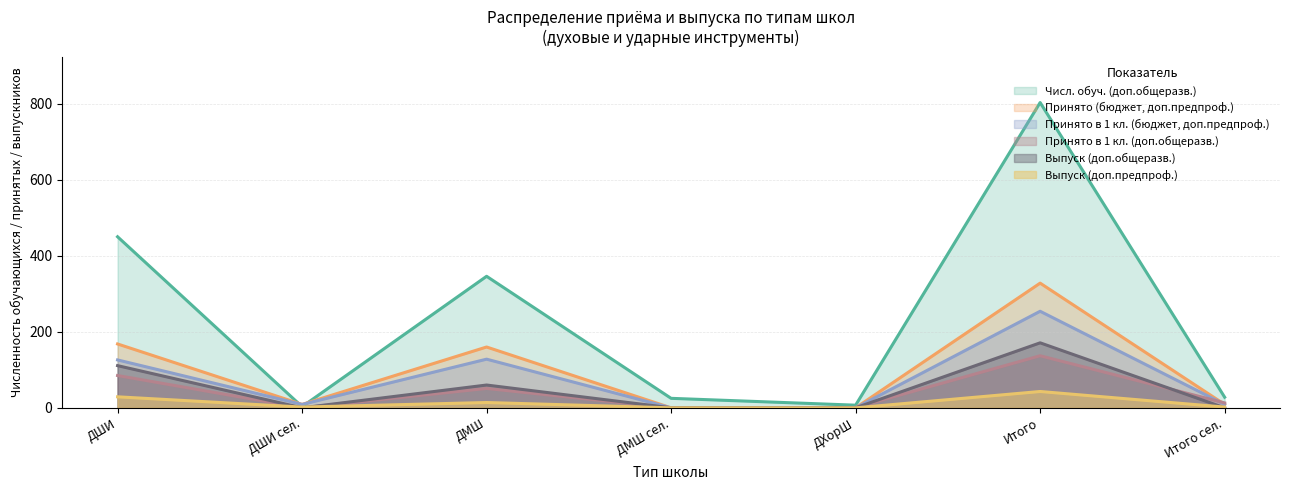

Reading left to right, transcribe all the data shown in this chart.

Принято (бюджет, доп.предпроф.): 168	9	160	0	0	328	9
Принято в 1 кл. (бюджет, доп.предпроф.): 126	9	128	0	0	254	9
Выпуск (доп.предпроф.): 29	2	14	0	0	43	2
Принято в 1 кл. (доп.общеразв.): 85	0	51	0	1	137	13
Выпуск (доп.общеразв.): 111	0	60	0	0	171	0
Числ. обуч. (доп.общеразв.): 450	3	346	25	7	803	28